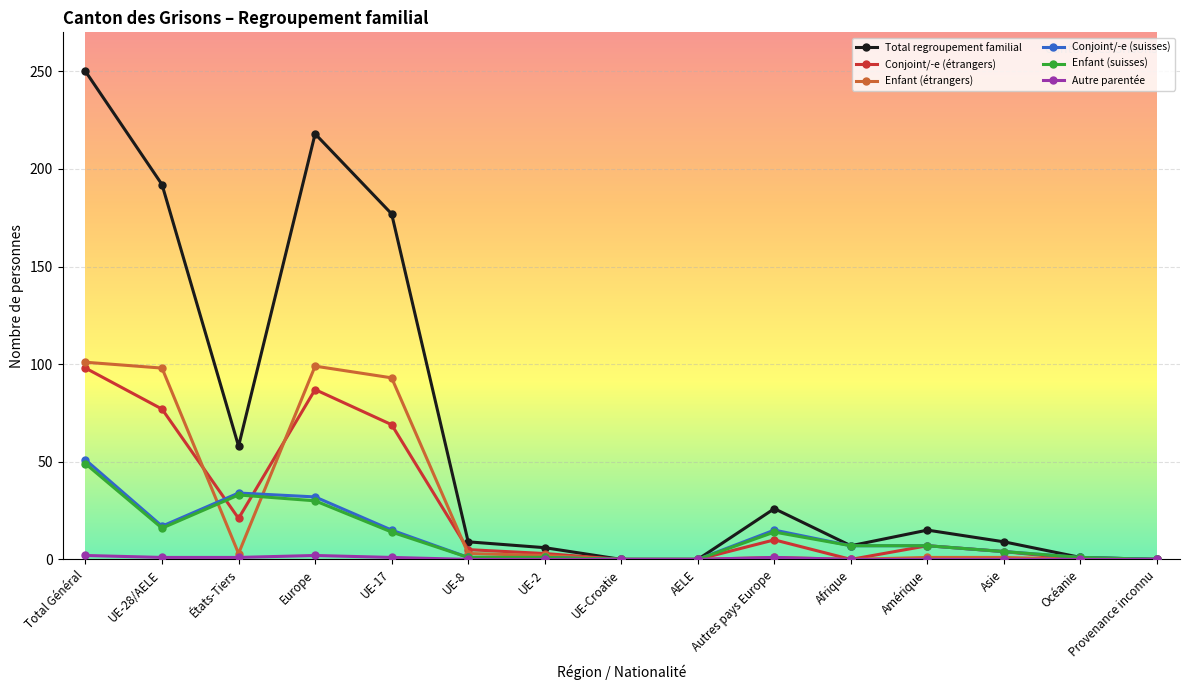

At which category is the sum across all series the highest?

Total Général